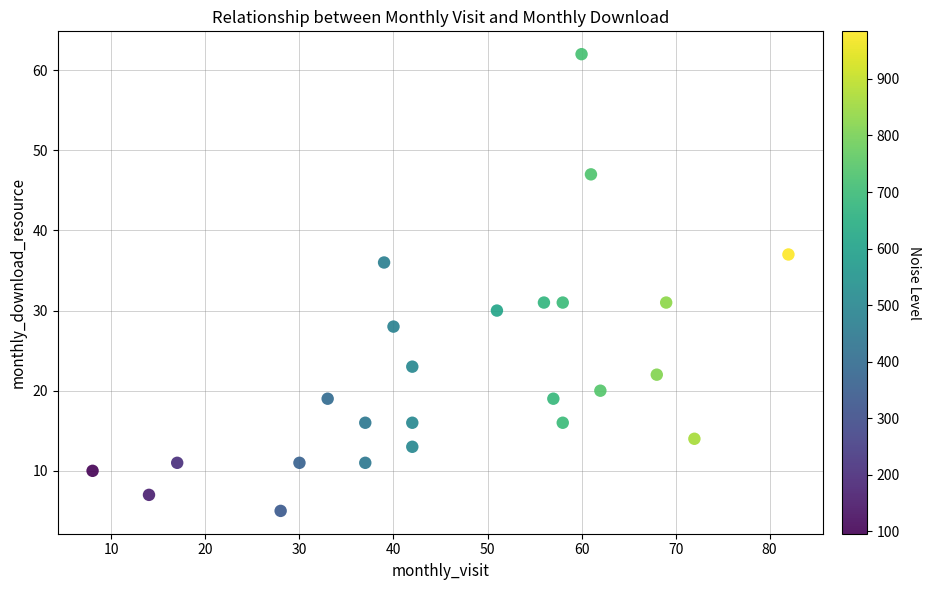

What is the range of X values (max minus min)?

74